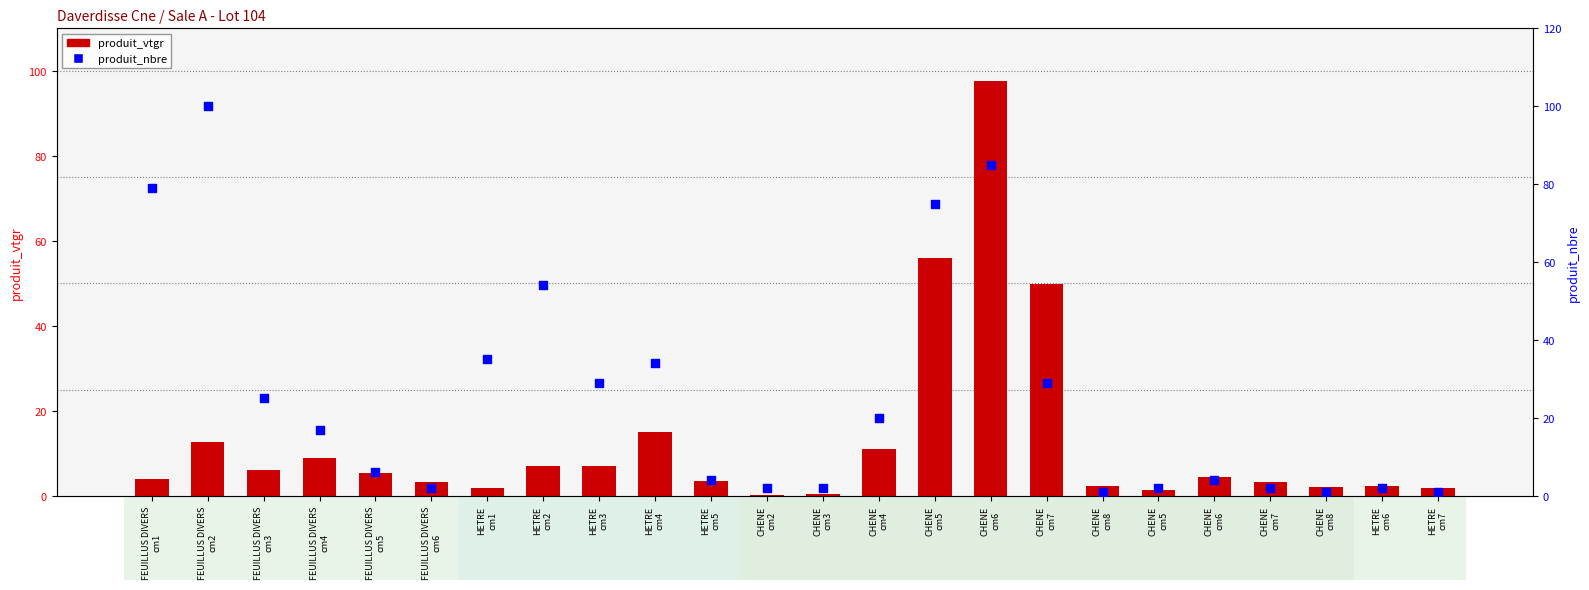

Which series reaches the minimum Y coordinate?

produit_vtgr